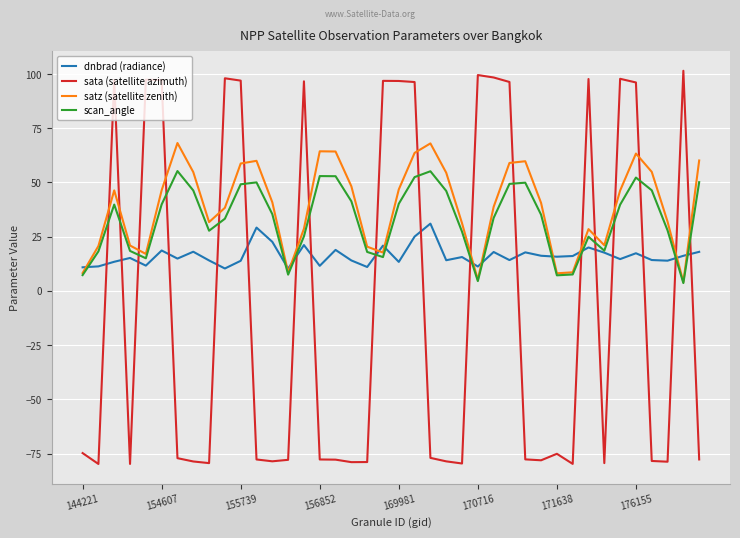

Rank the series by their maximum value, from lowest to highest.

dnbrad (radiance), scan_angle, satz (satellite zenith), sata (satellite azimuth)